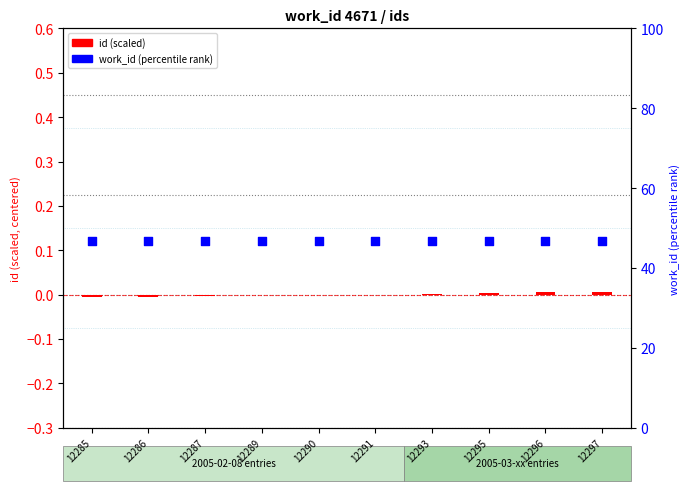

Which series has the widest spread of Y values?

id (scaled)